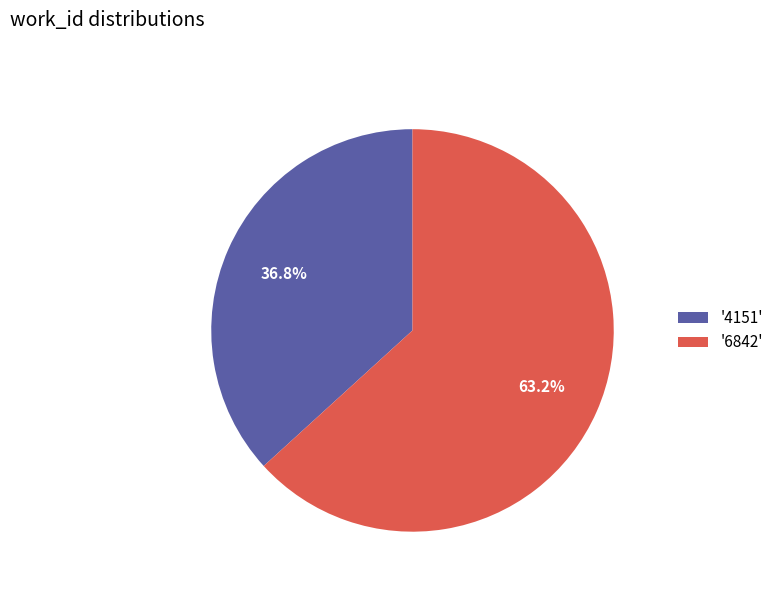

Between '4151' and '6842', which is larger?

'6842'